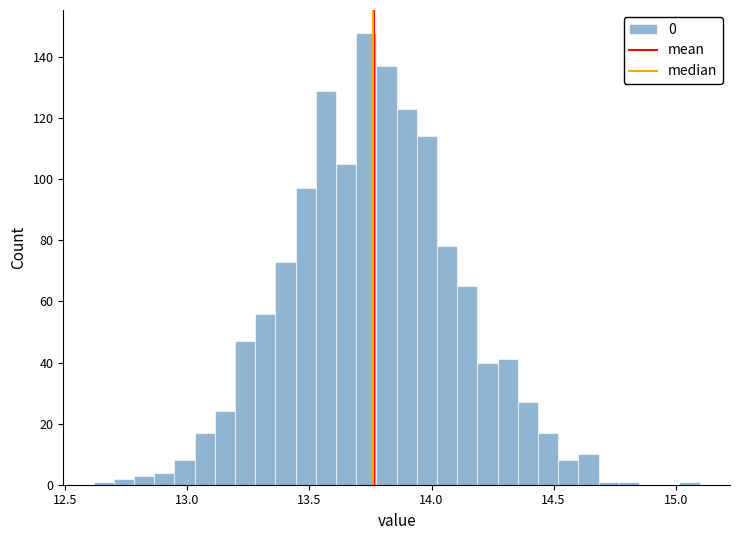

Around what value on the x-axis is the tallest bar? Give the approximate position of its centre, as read against the axis.

13.75